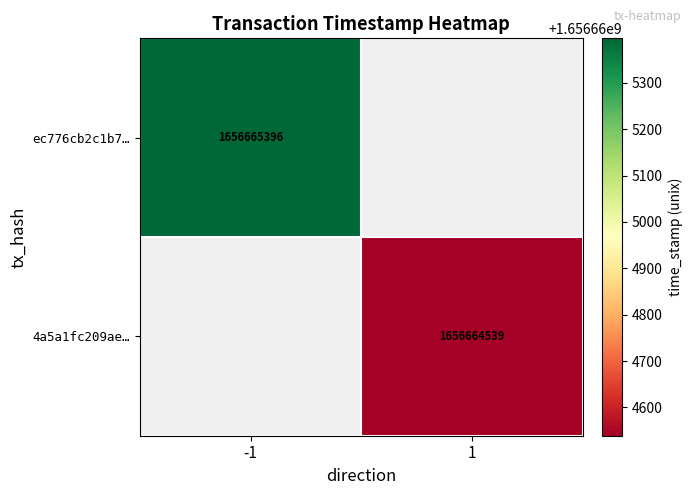

What is the approximate value of 4a5a1fc209aea5959ce7c090d1905b155d6e802 at time_stamp?

1656664539